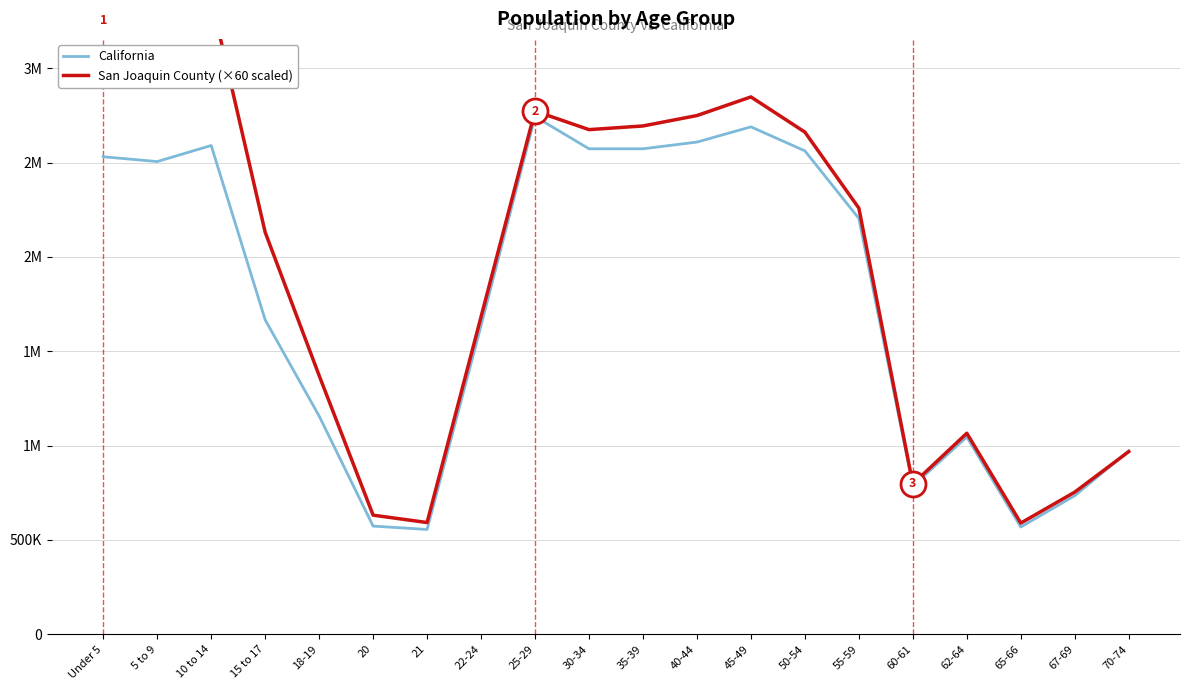

How many intersections are there between California and San Joaquin County (×60 scaled)?

1